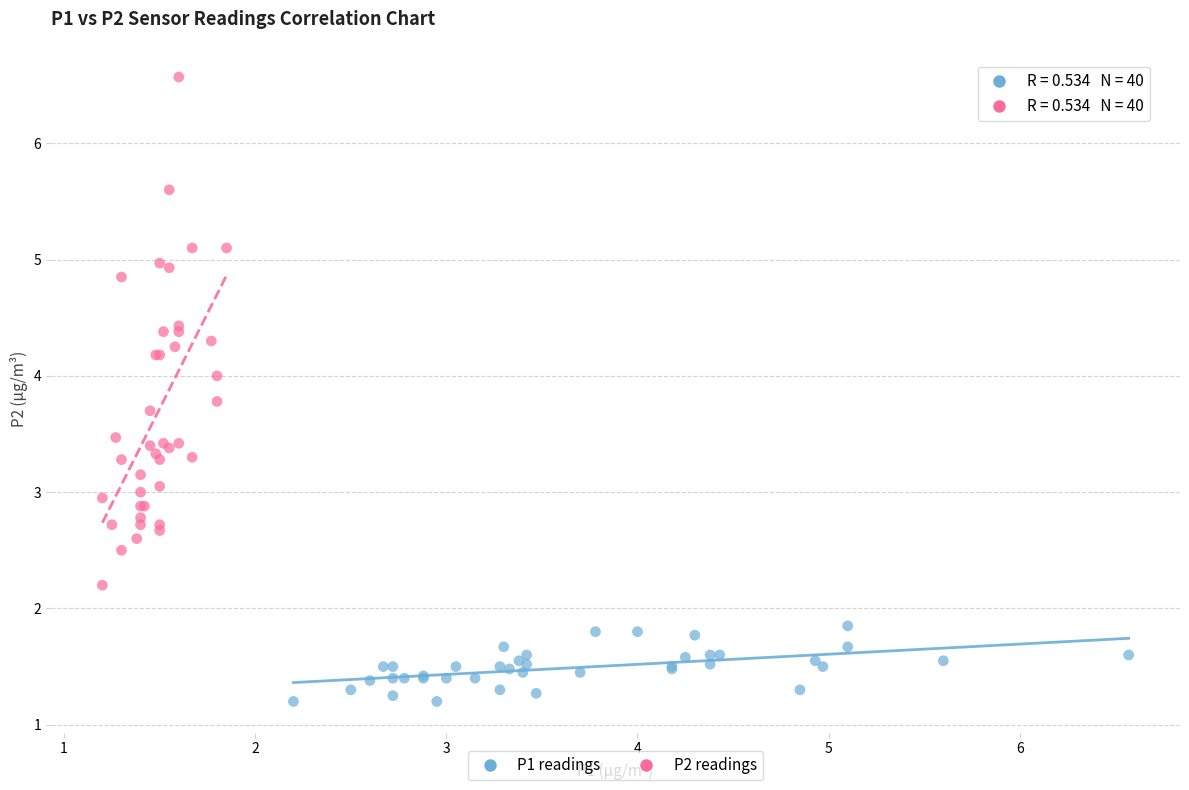

Which series reaches the maximum Y coordinate?

P2 readings